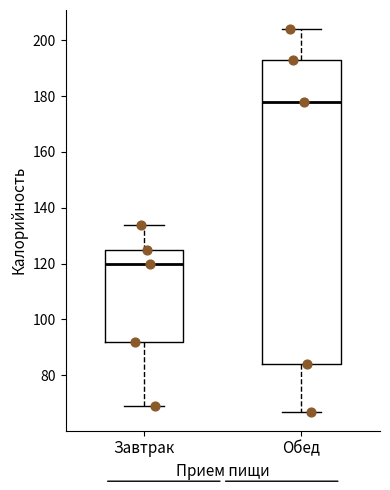

Which box's median line is the highest?

Обед